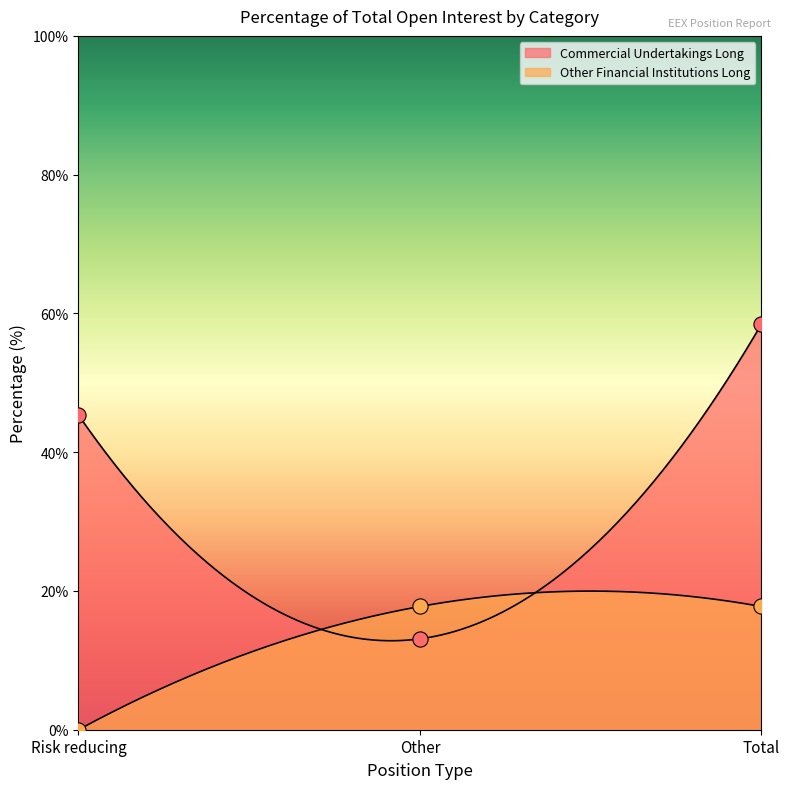

Which series reaches the minimum Y coordinate?

Other Financial Institutions Long